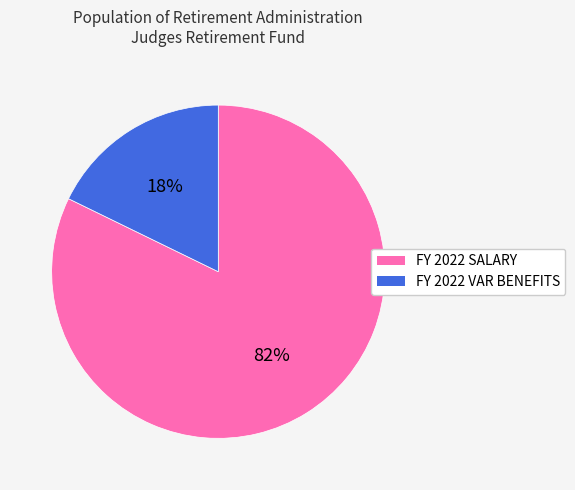

To the nearest percent, what is the difference between the largest and smallest slice percentages?

64%